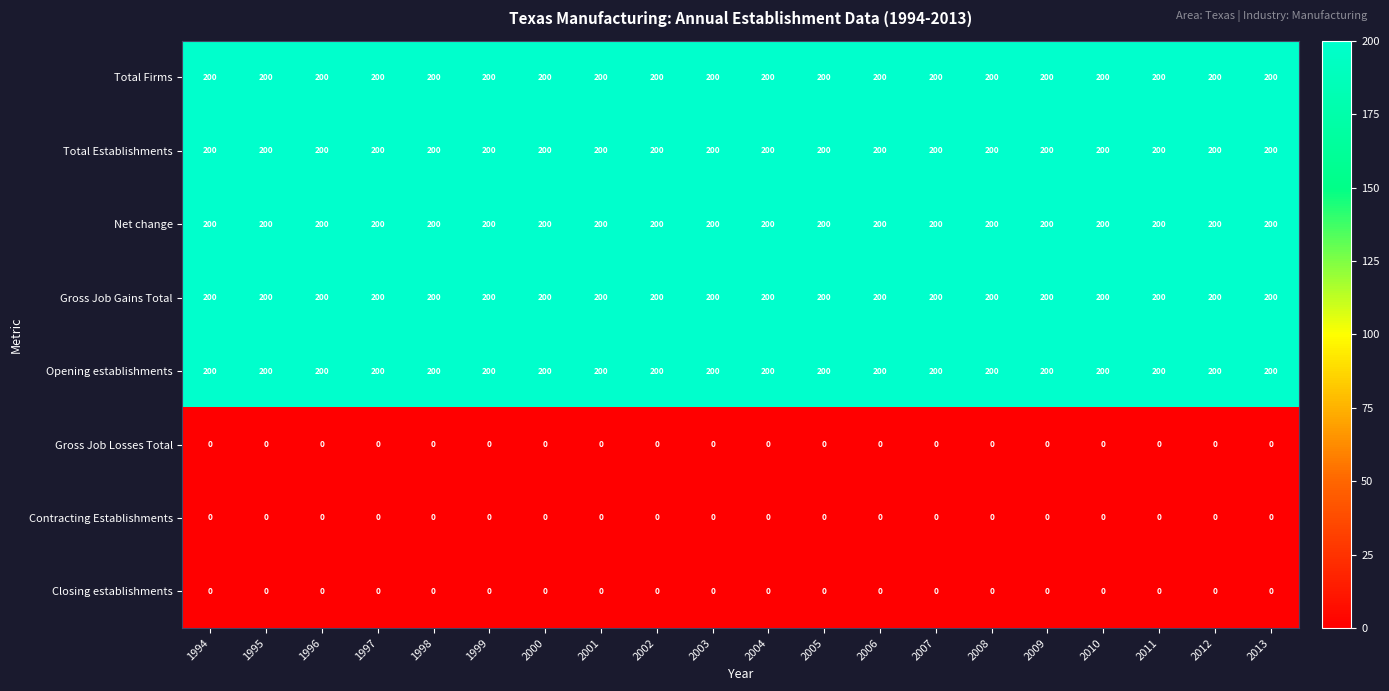

The value of Net change at 2002 is 130. True or false?

False